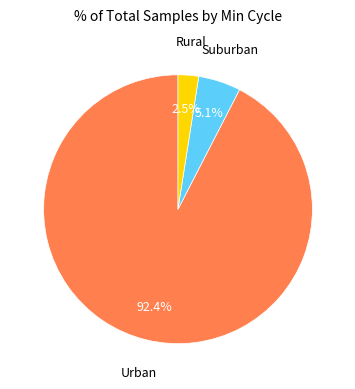

To the nearest percent, what is the average slice percentage?

33%